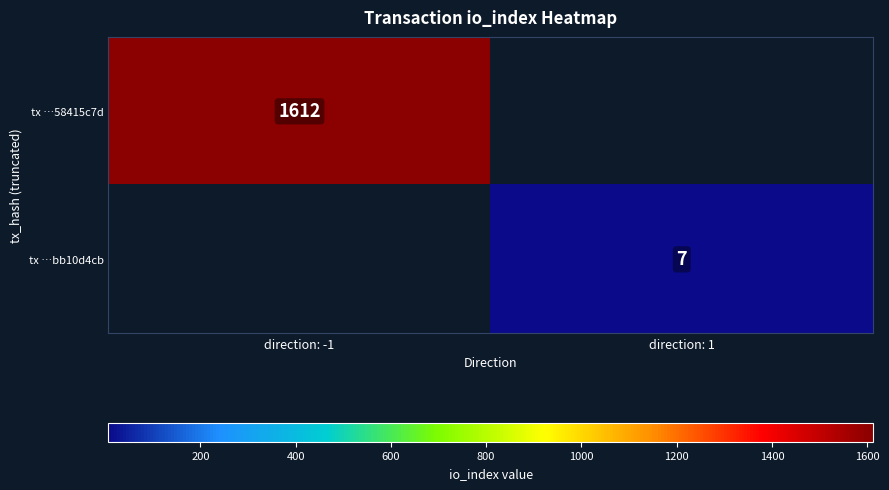

True or false: tx …58415c7d has a value of 2139 at direction: -1.

False